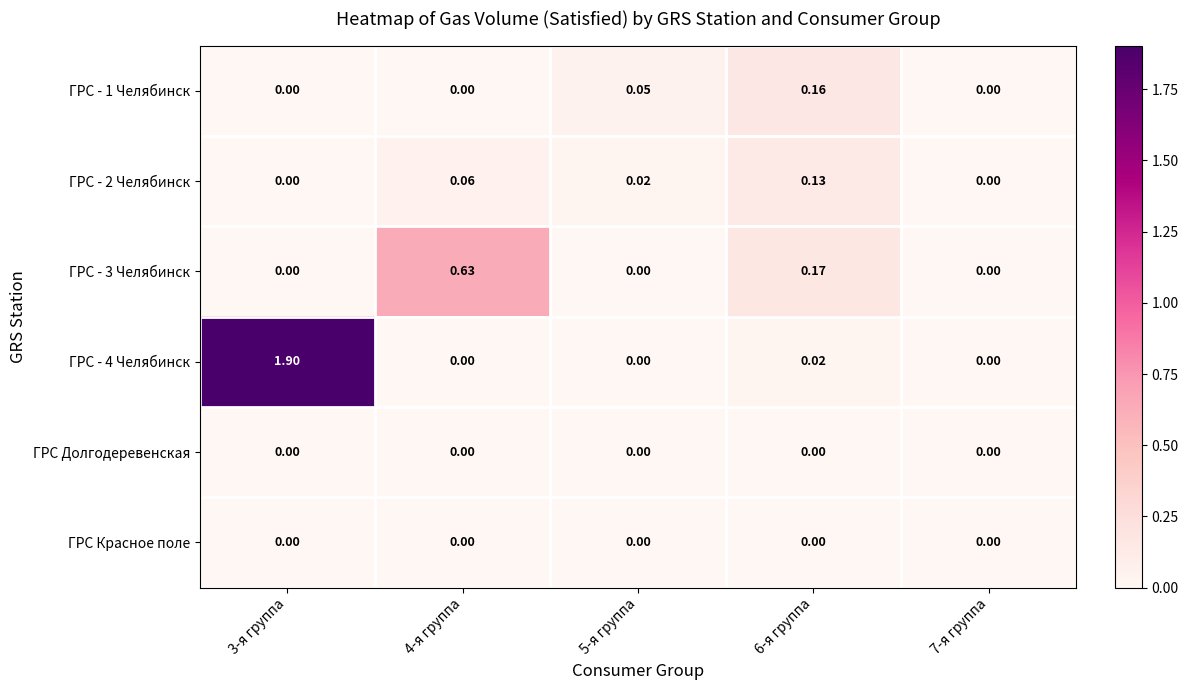

Is the value of ГРС - 2 Челябинск at 6-я группа greater than the value of ГРС - 3 Челябинск at 7-я группа?

Yes